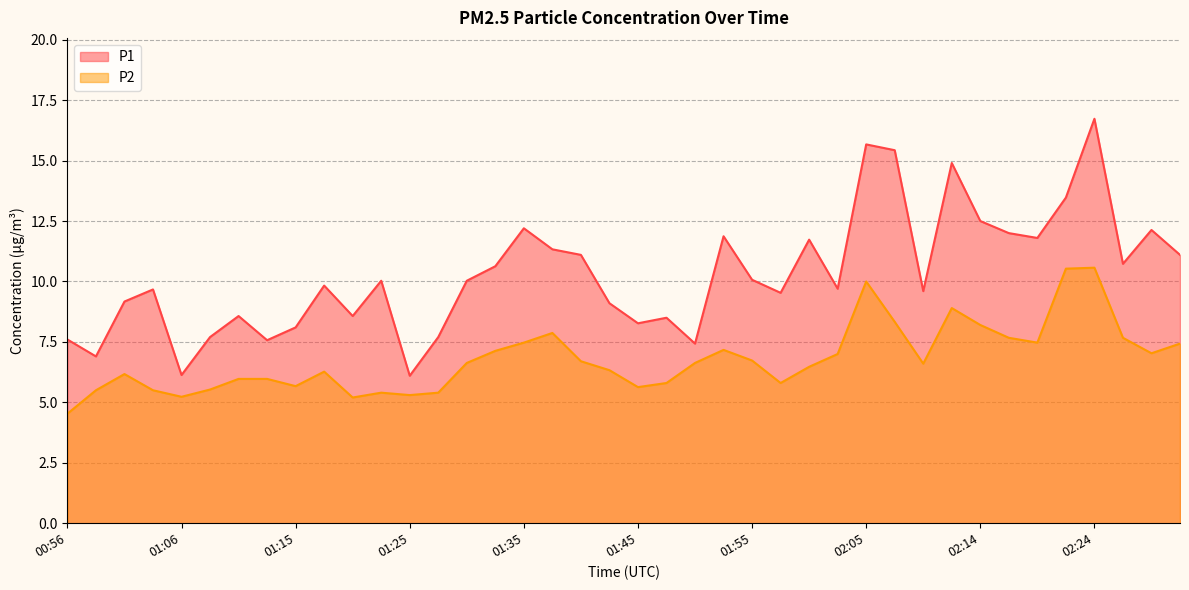

Where is the first local minimum for P1?

00:58